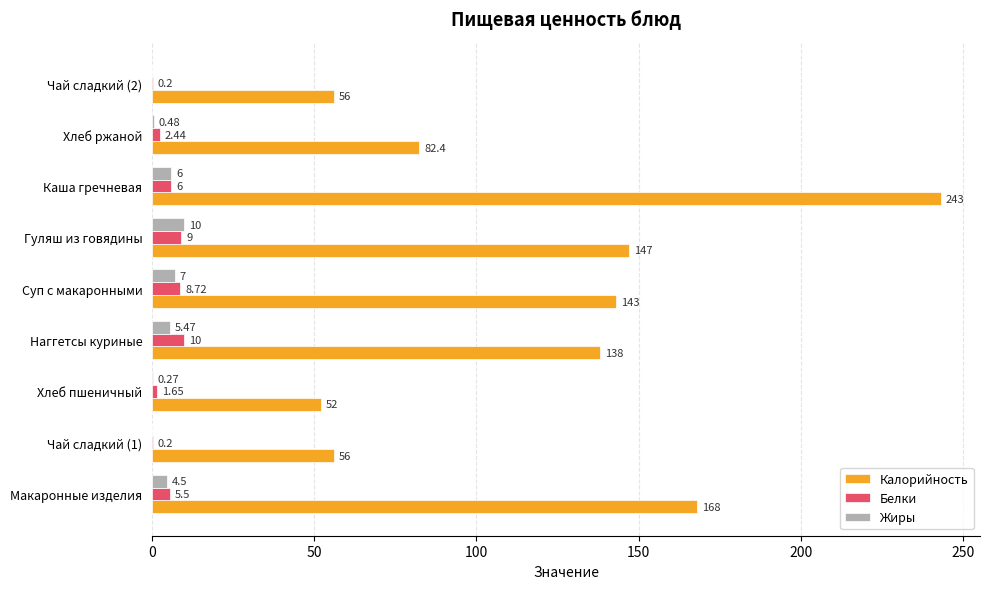

What is the sum of the Калорийность values at Каша гречневая and Суп с макаронными?

386.0